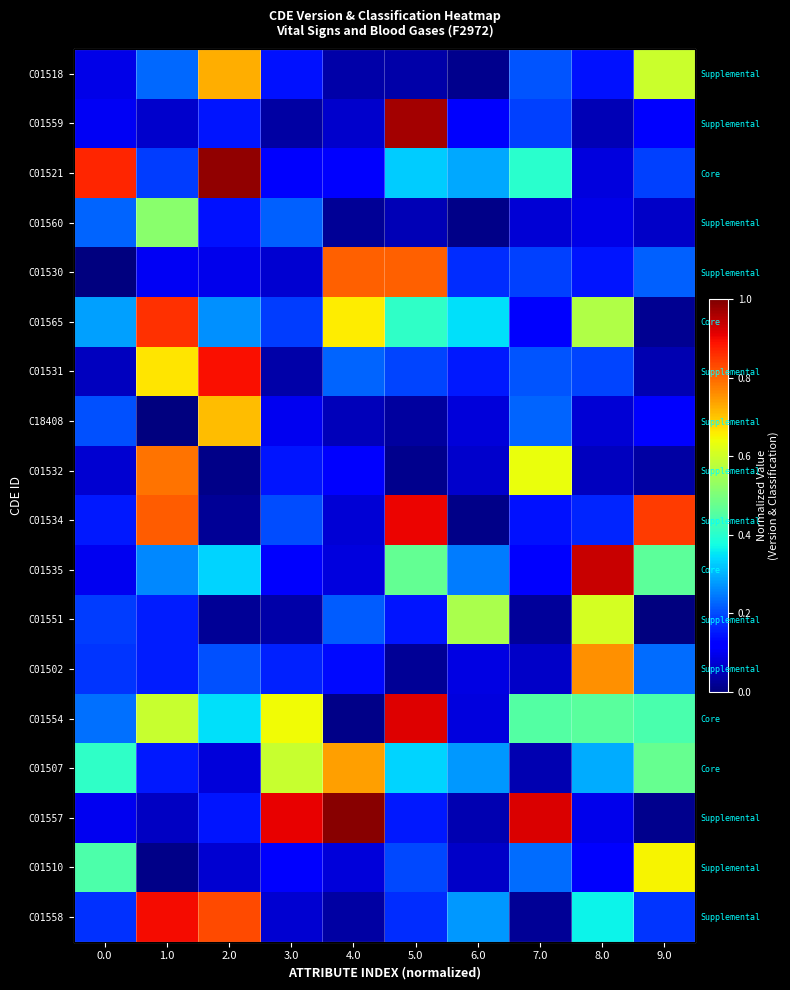

Between 2.0 and 4.0, which series saw the biggest shift?

C01521